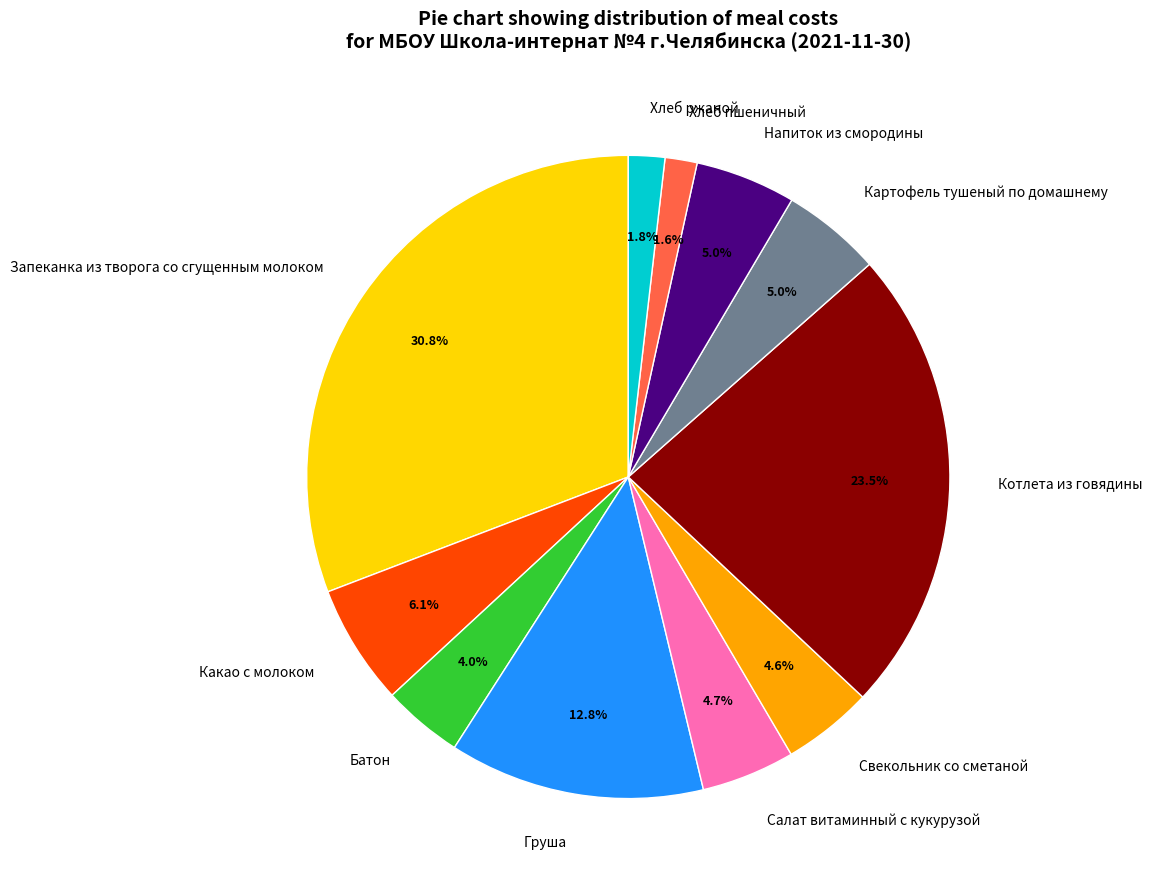

Is the sum of Какао с молоком and Хлеб ржаной greater than half?

No